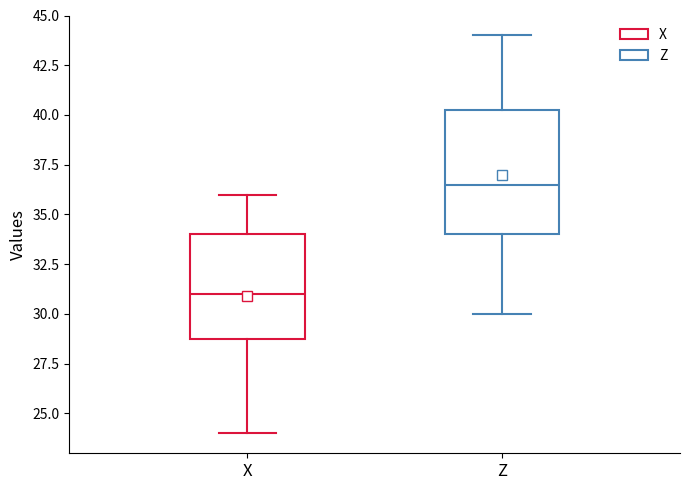

Which box is the tallest, from its lower edge to its upper edge?

Z